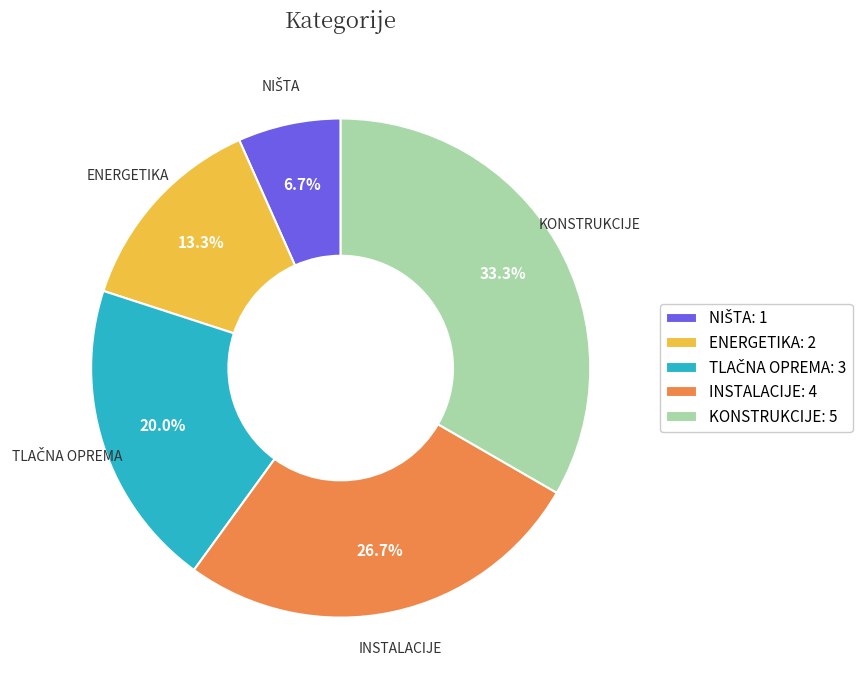

Which slice is the largest?

KONSTRUKCIJE